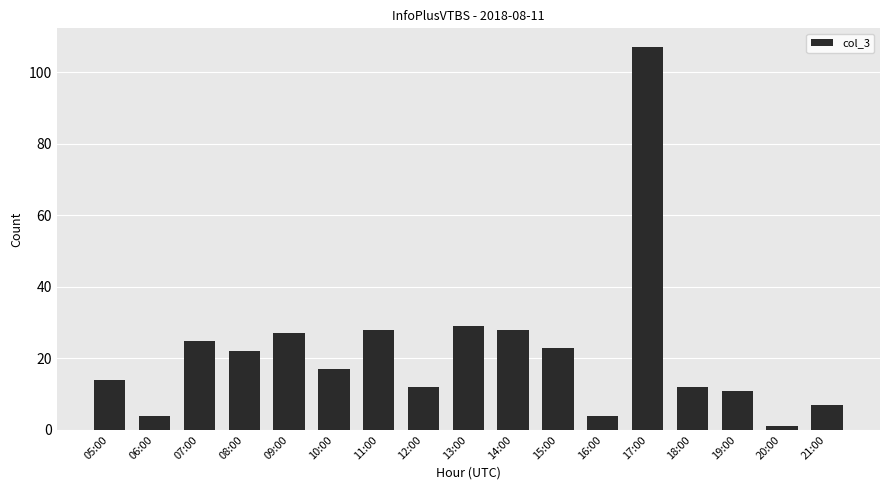

The value at 11:00 is 38. True or false?

False